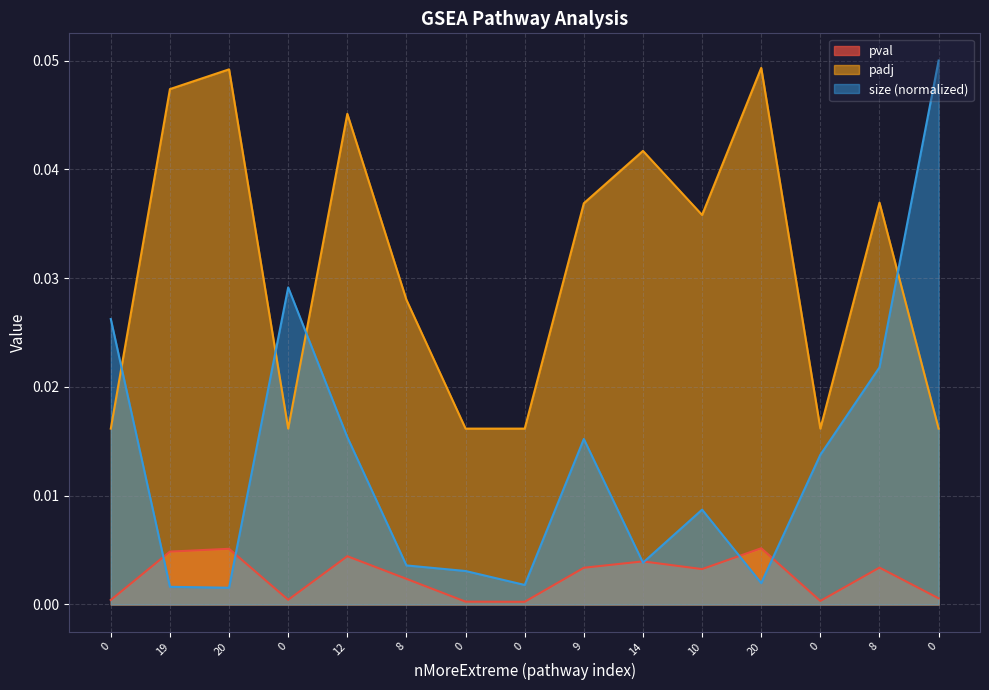

True or false: padj has a value of 0.0 at 0.

True